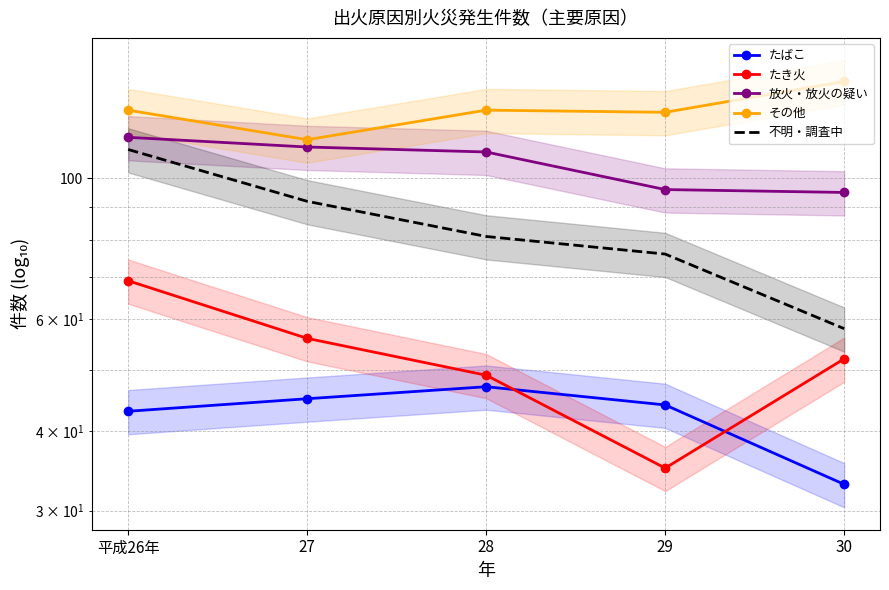

Reading left to right, list all the values displayed in this chart.

たばこ: 平成26年=43	27=45	28=47	29=44	30=33
たき火: 平成26年=69	27=56	28=49	29=35	30=52
放火・放火の疑い: 平成26年=116	27=112	28=110	29=96	30=95
その他: 平成26年=128	27=115	28=128	29=127	30=142
不明・調査中: 平成26年=111	27=92	28=81	29=76	30=58